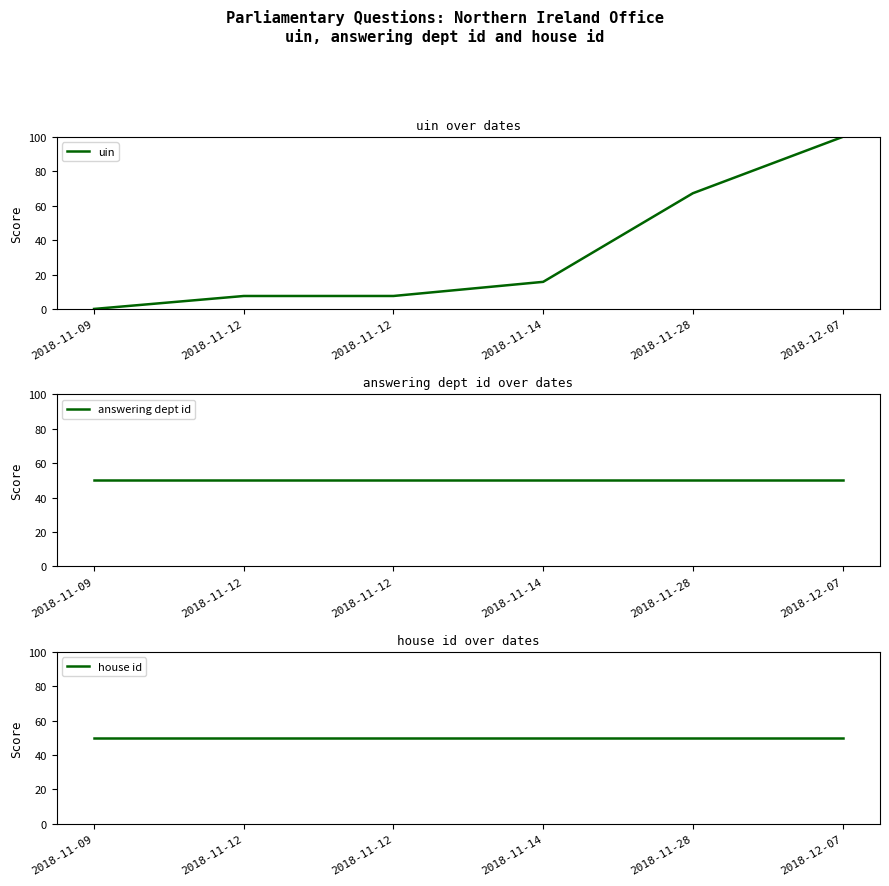

Reading left to right, extract all data points from this chart.

uin: 0.0	7.5	7.5	15.7	67.3	100.0
answering dept id: 50.0	50.0	50.0	50.0	50.0	50.0
house id: 50.0	50.0	50.0	50.0	50.0	50.0